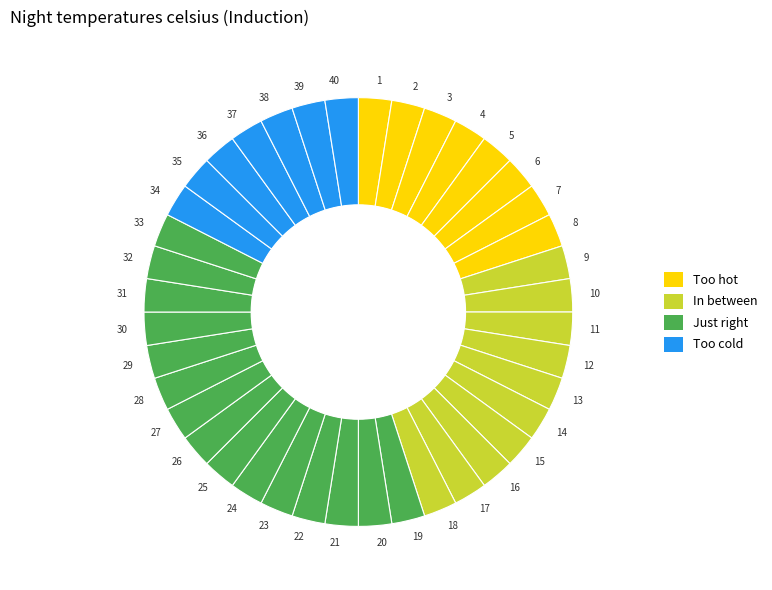

Approximately how many times larger is the value at 3 compared to 20?

1.0